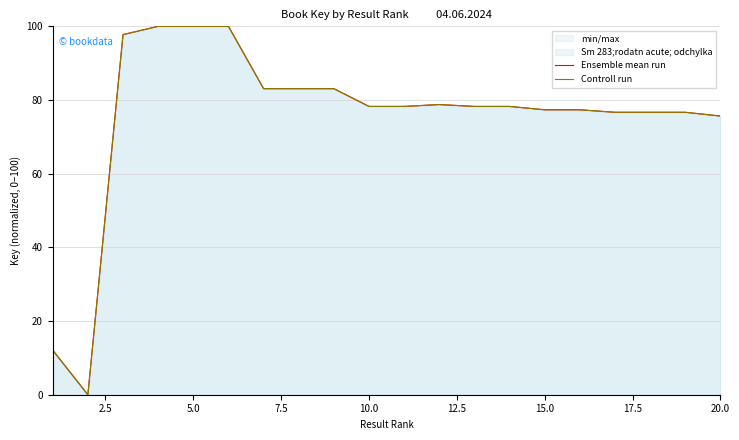

How many data points does each series have?

20